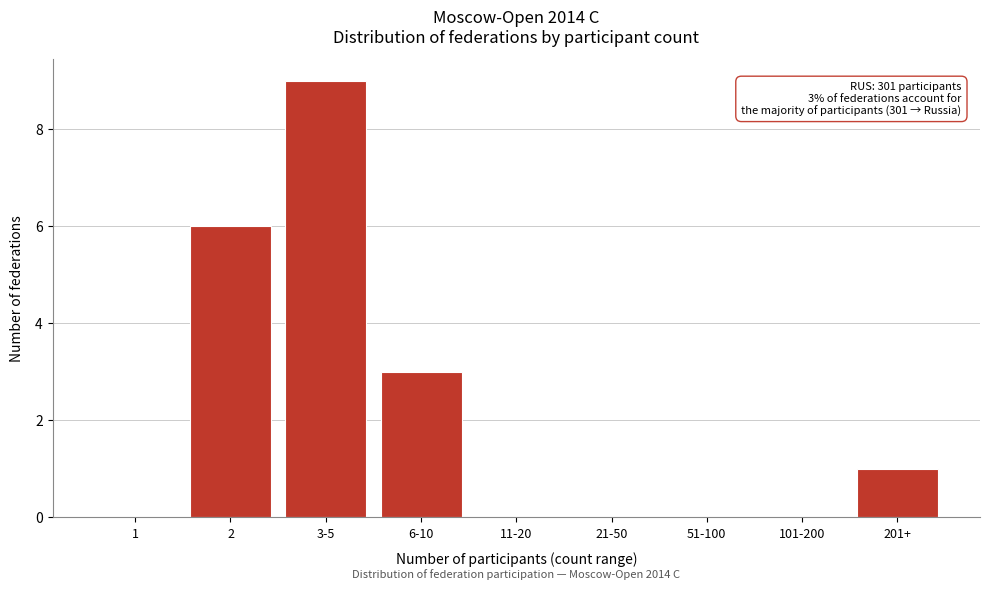

Reading left to right, extract all data points from this chart.

1=0	2=6	3-5=9	6-10=3	11-20=0	21-50=0	51-100=0	101-200=0	201+=1